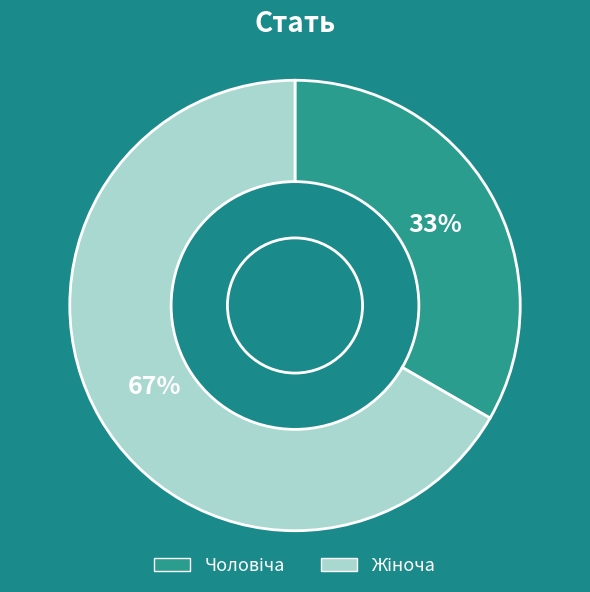

To the nearest percent, what is the average slice percentage?

50%